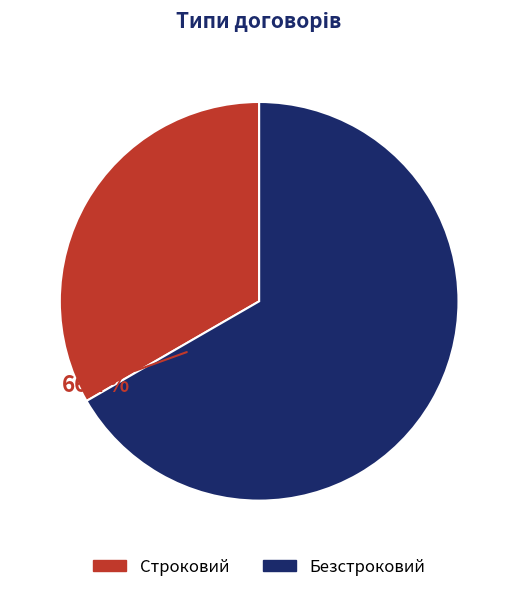

True or false: Безстроковий accounts for 58% of the total.

False